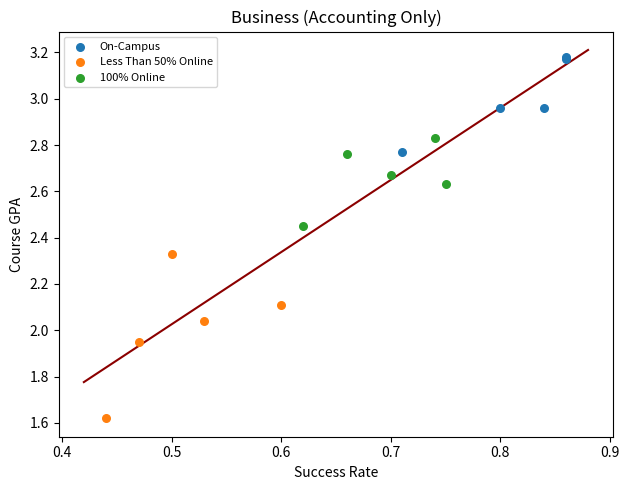

Which series has the largest Y range (max minus min)?

Less Than 50% Online